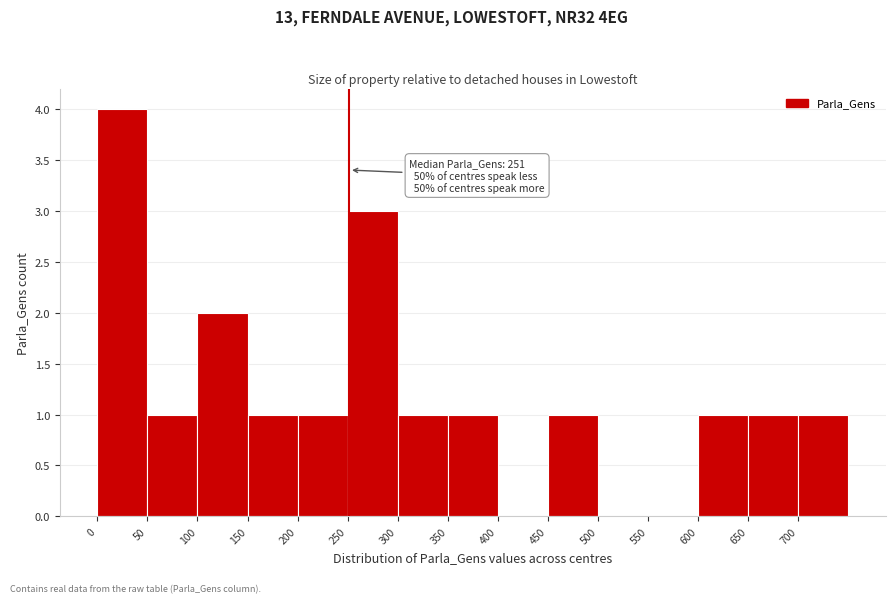

Over which range of the x-axis is the bar tallest?

0 to 50